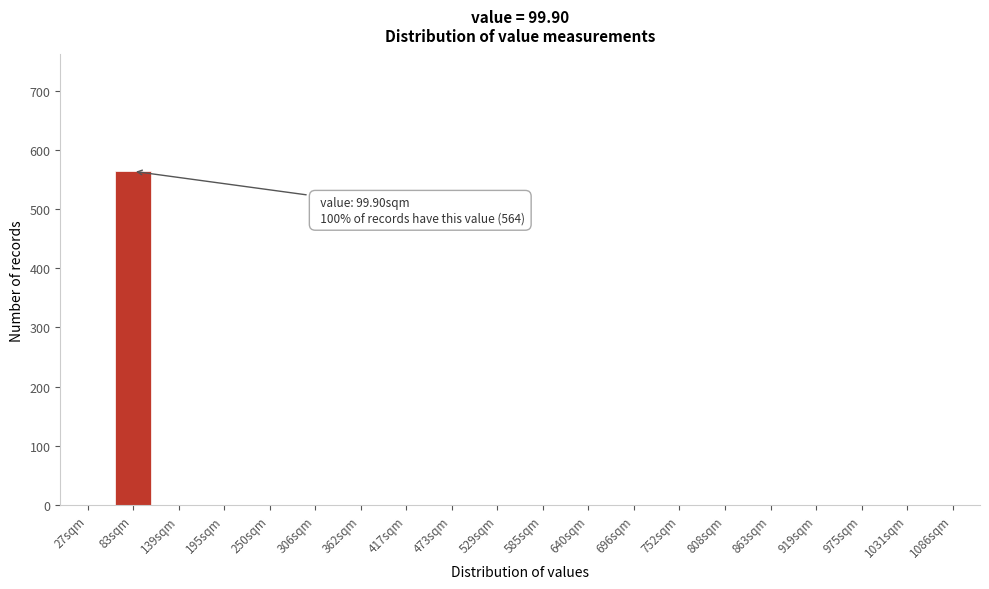

Reading right to left, transcribe all the data shown in this chart.

1086sqm=0	1031sqm=0	975sqm=0	919sqm=0	863sqm=0	808sqm=0	752sqm=0	696sqm=0	640sqm=0	585sqm=0	529sqm=0	473sqm=0	417sqm=0	362sqm=0	306sqm=0	250sqm=0	195sqm=0	139sqm=0	83sqm=564	27sqm=0